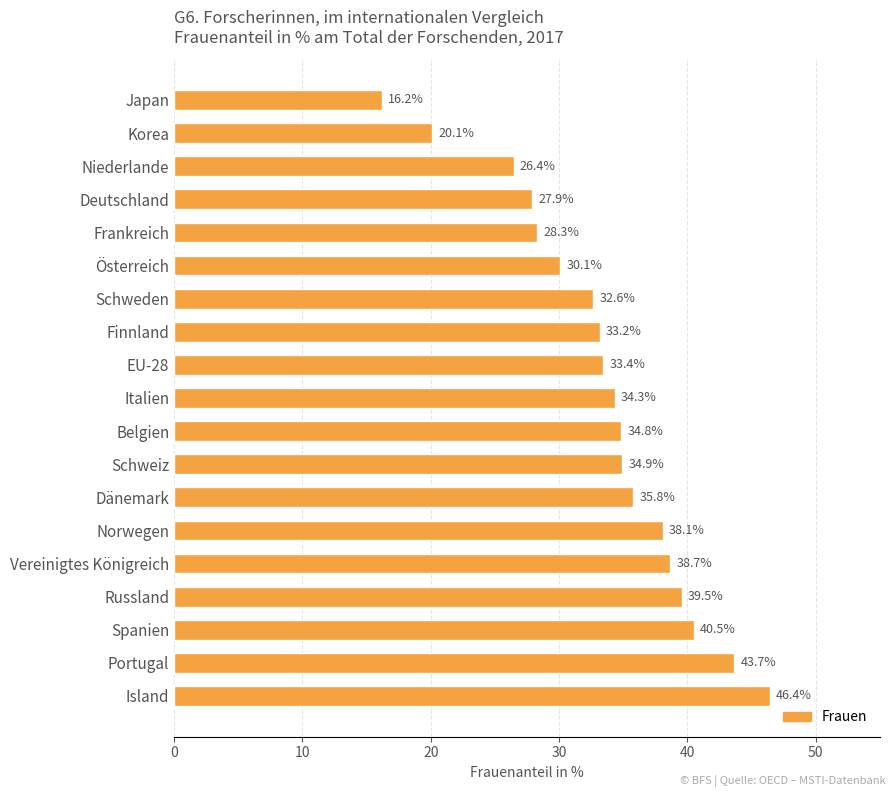

How many series are shown in this chart?

1